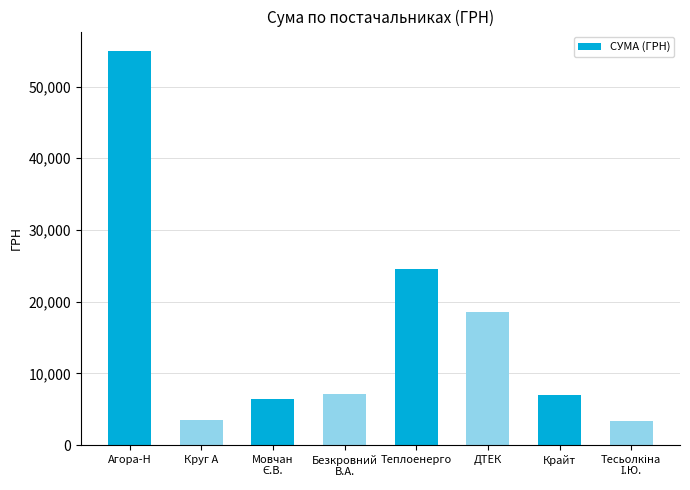

At which label does the data first exceed 7114?

Агора-Н